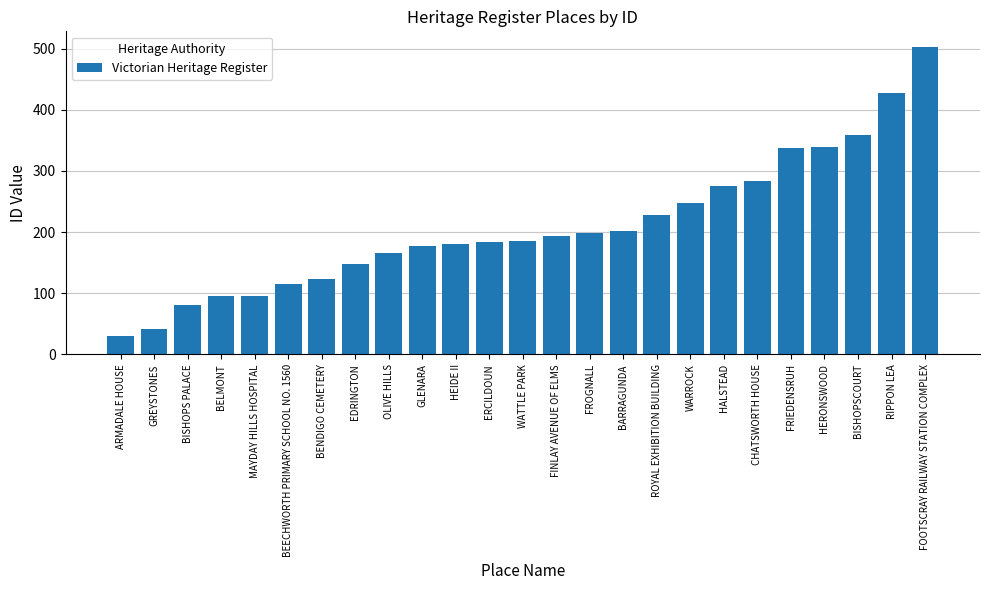

The value at ERCILDOUN is 325. True or false?

False